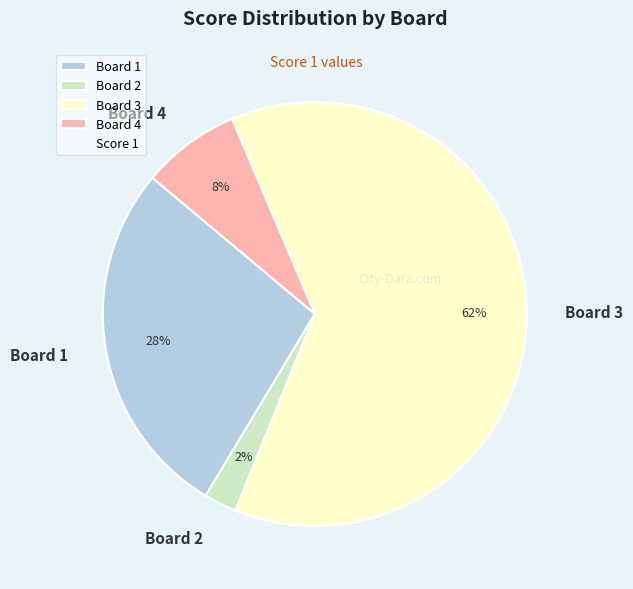

Which has a higher value, Board 1 or Board 2?

Board 1